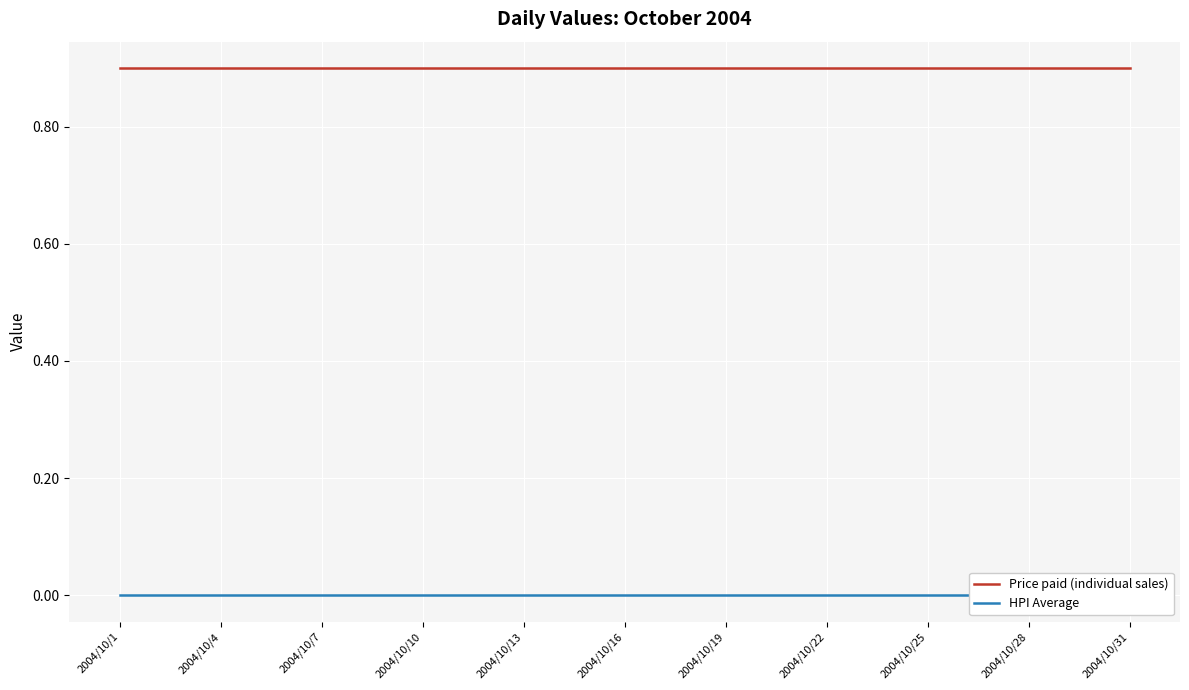

What is the total value across all series at 26?

0.9